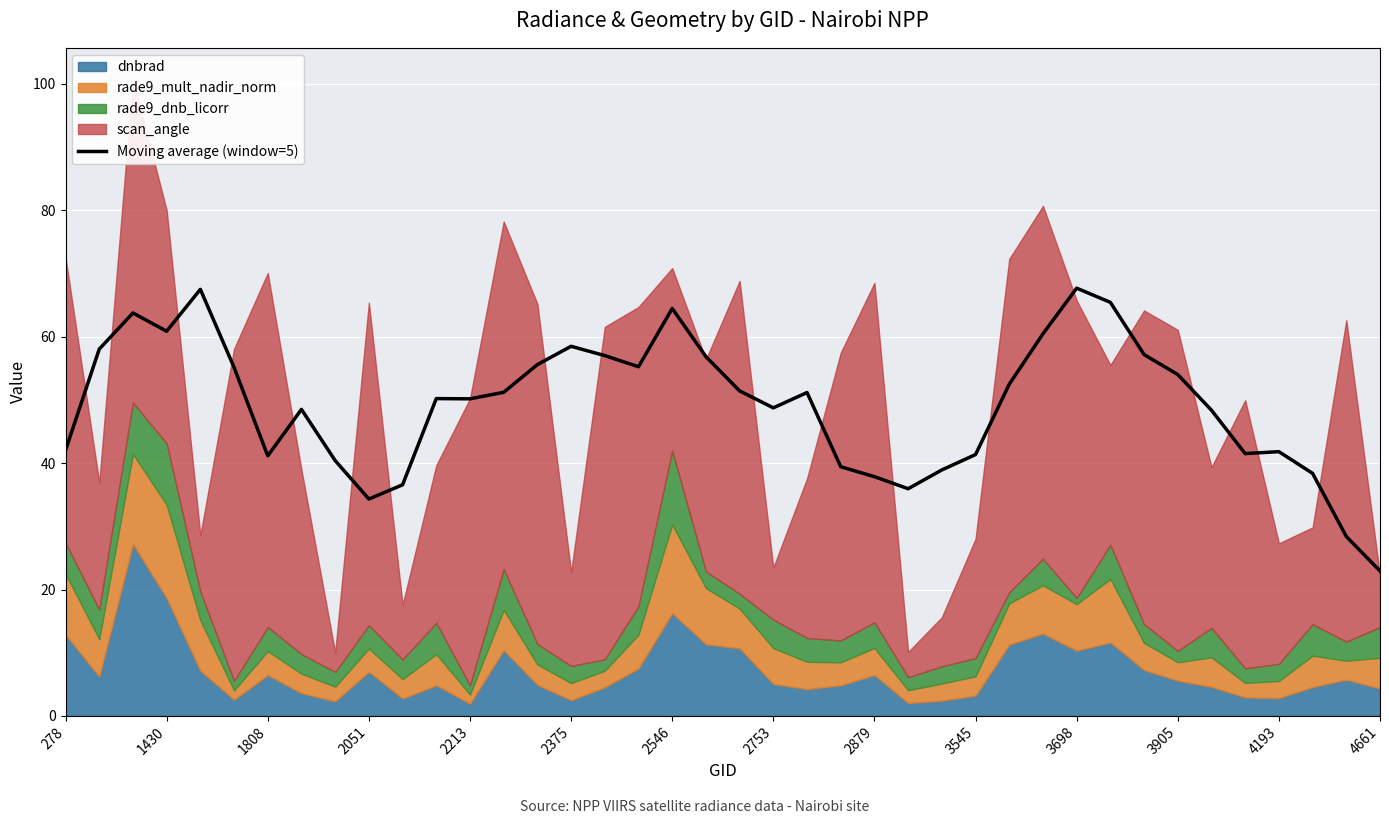

Is it true that Moving average (window=5) equals 60.2 at 1808?

False